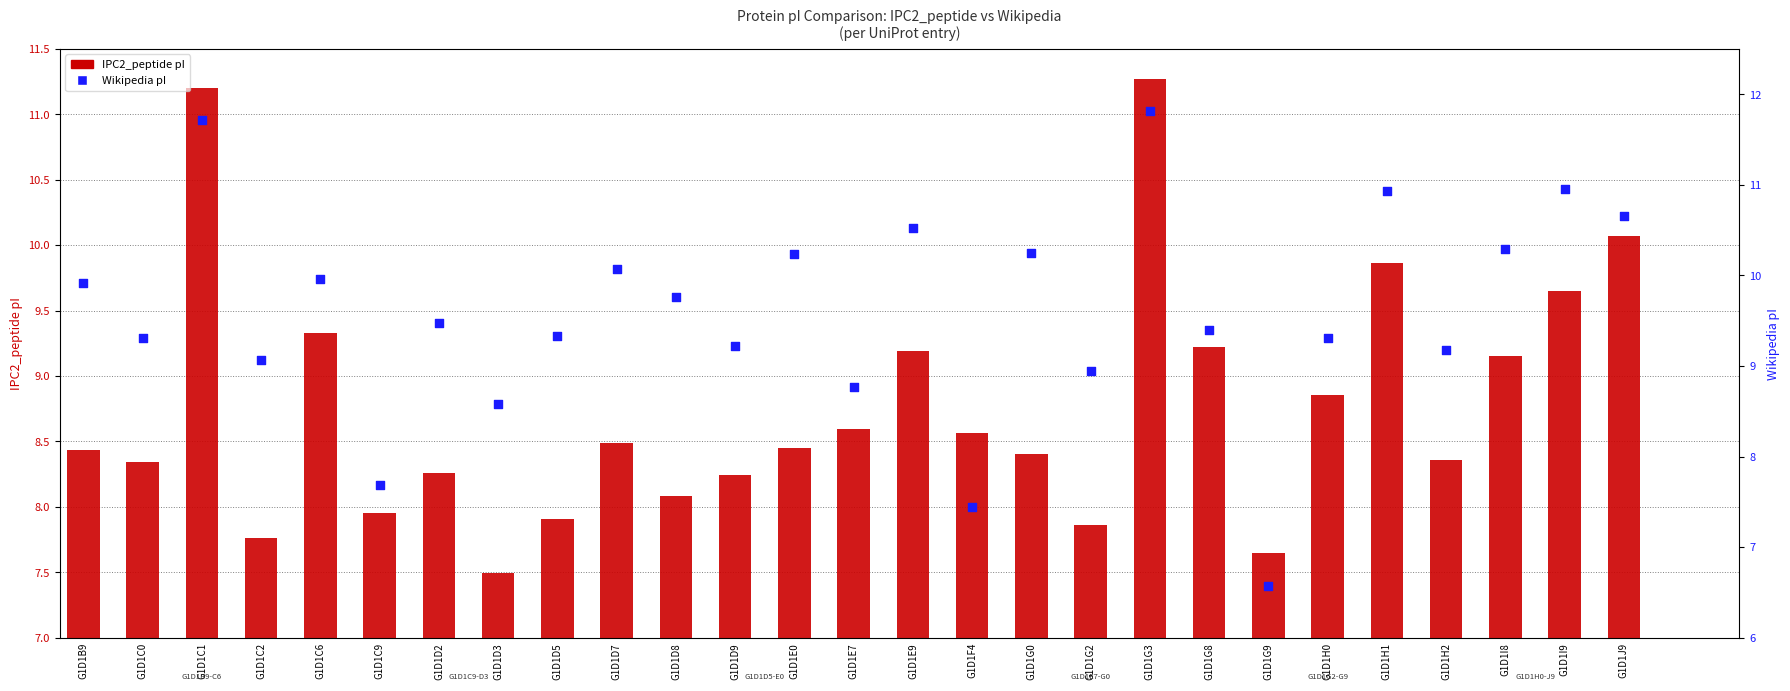

What is the total value across all series at G1D1C0?

17.7